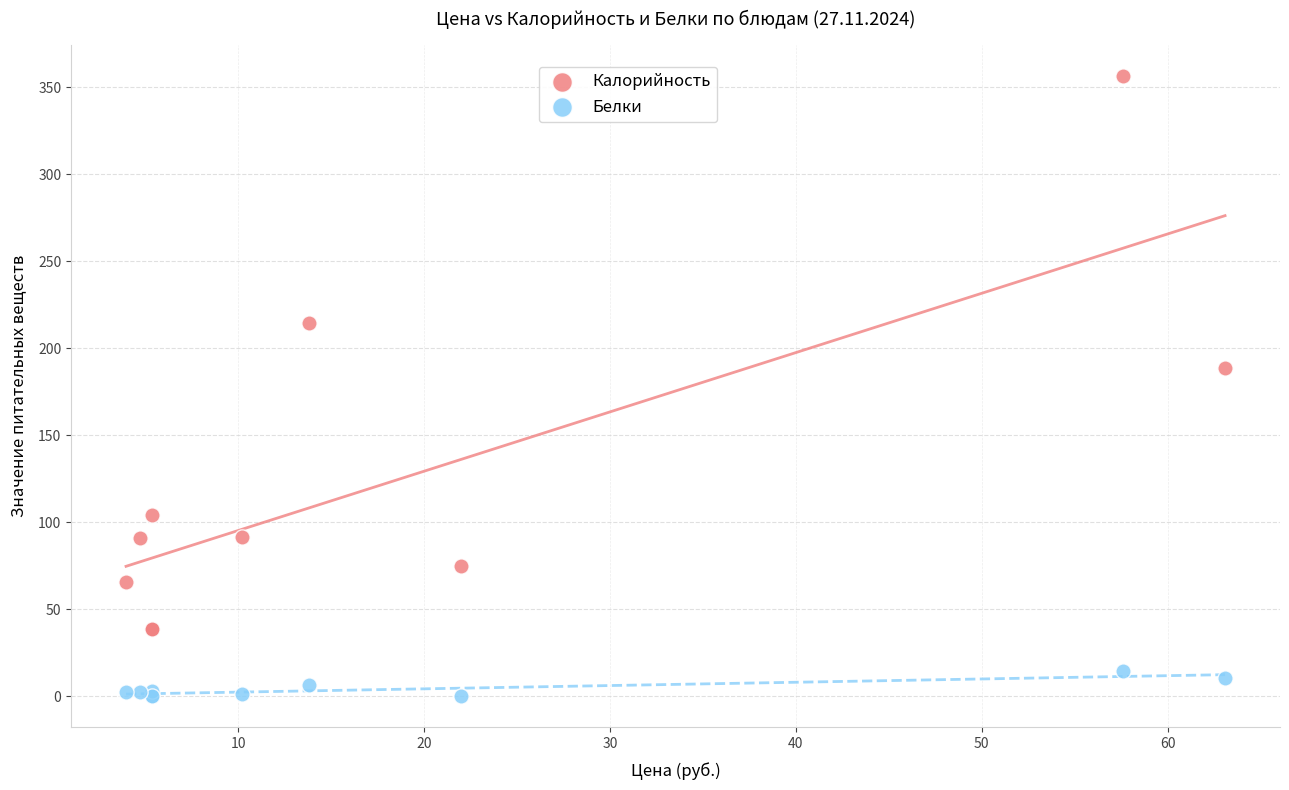

Which series contains the highest Y value?

Калорийность